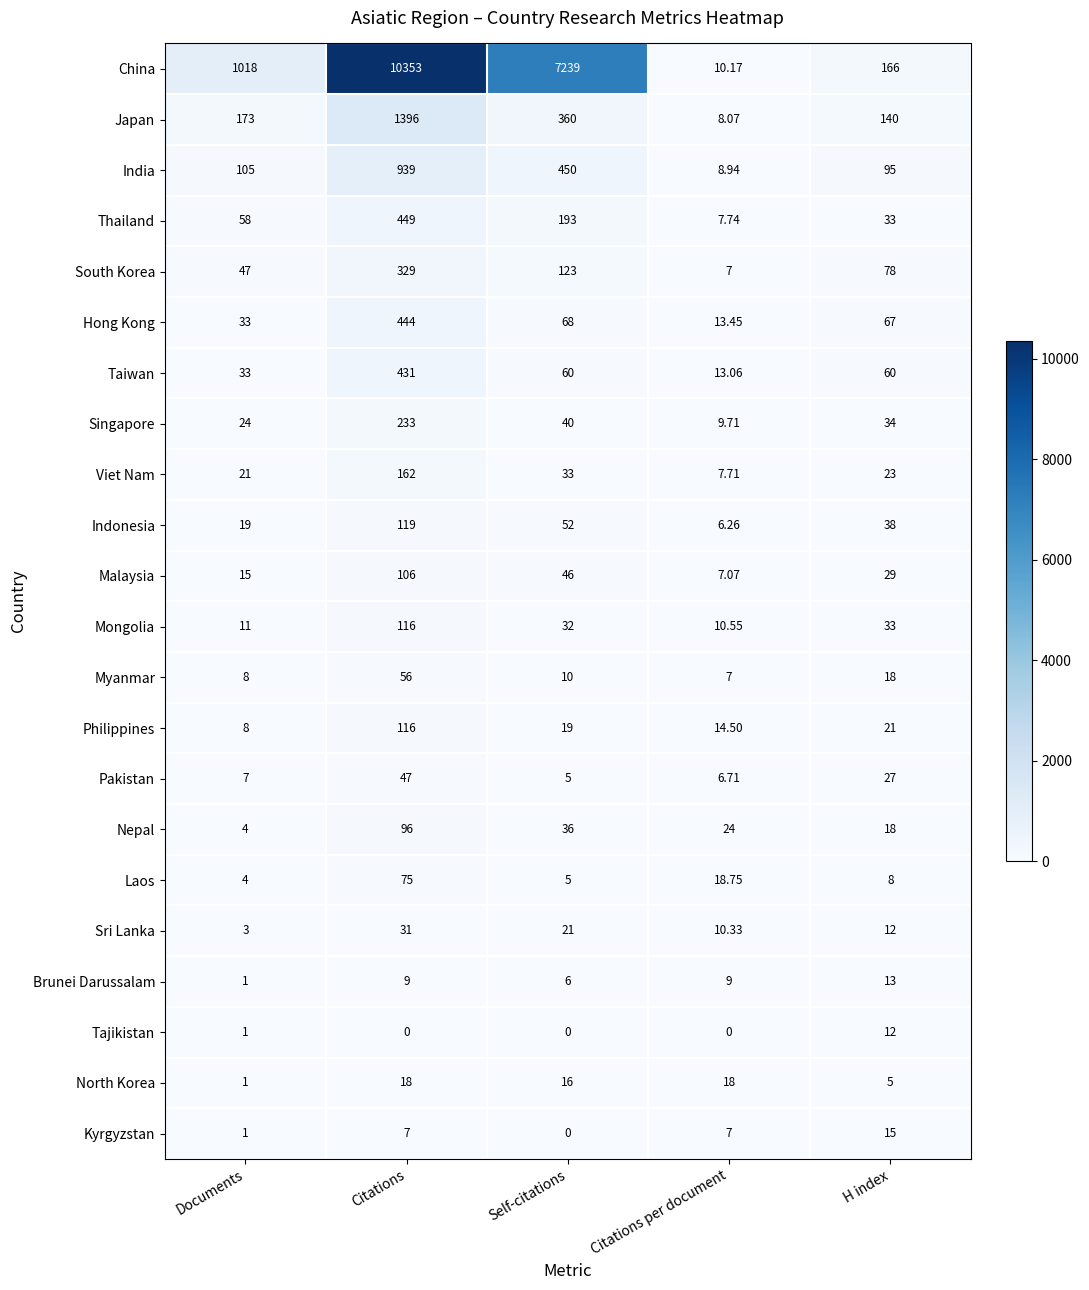

Which series has the largest total across all categories?

China